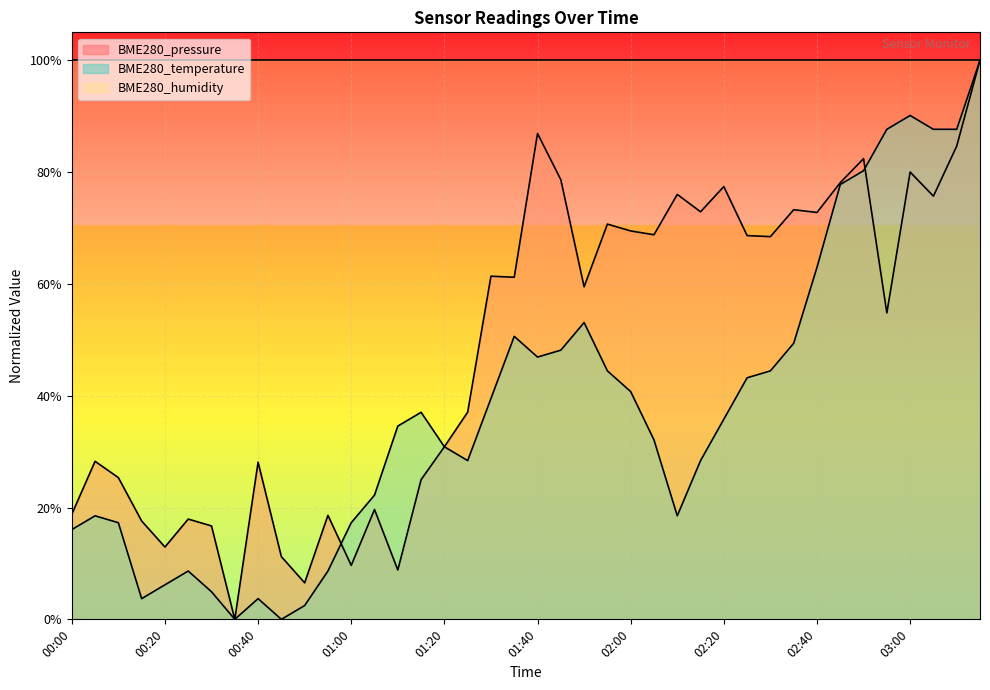

How many intersections are there between BME280_temperature and BME280_pressure?

4